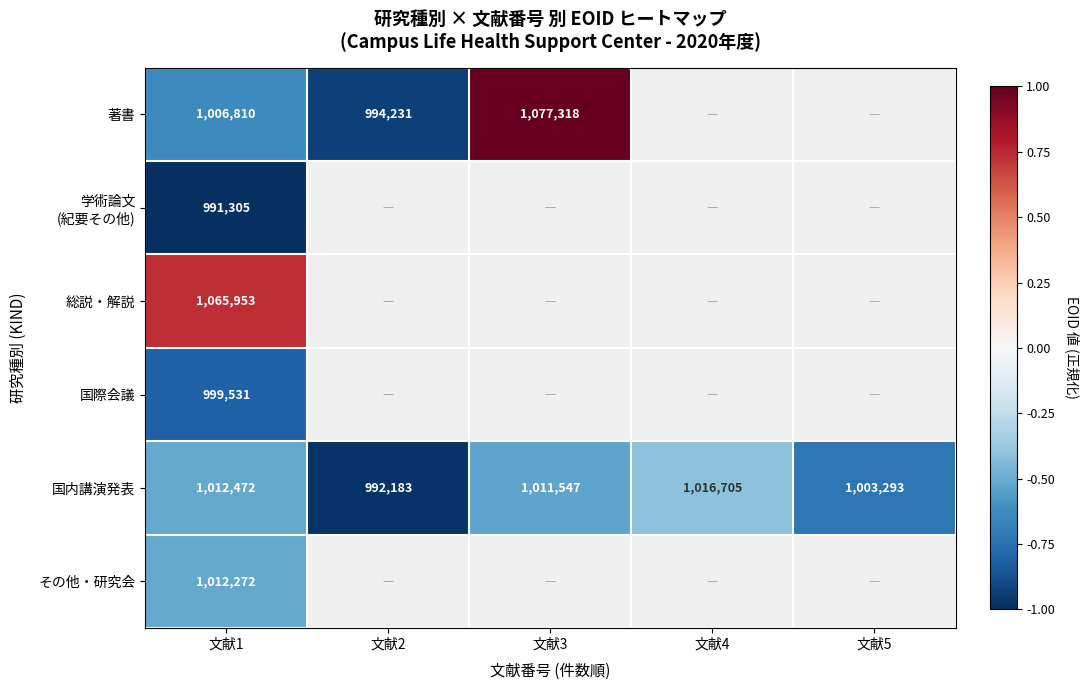

Which category has the lowest value in the 国際会議 series?

文献1